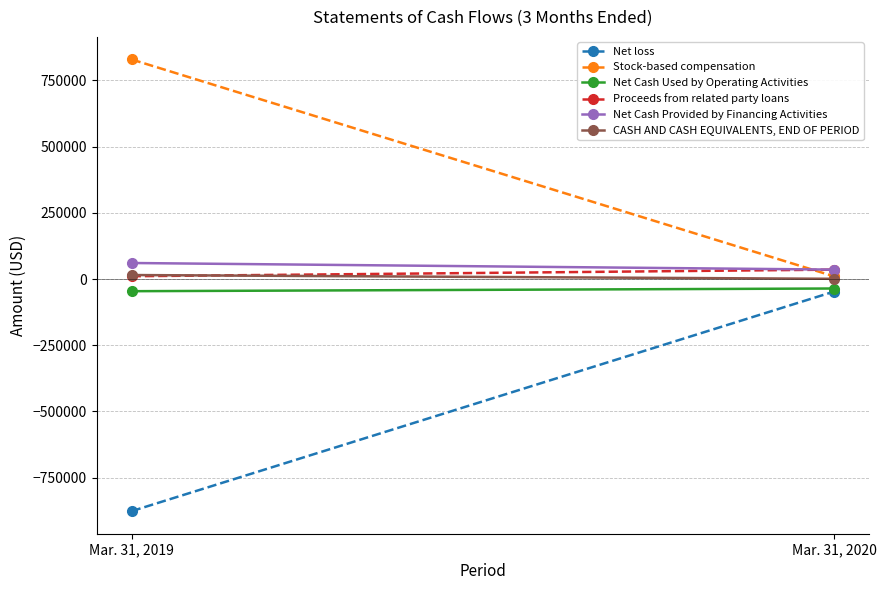

Which category has the highest value across all series?

Mar. 31, 2019